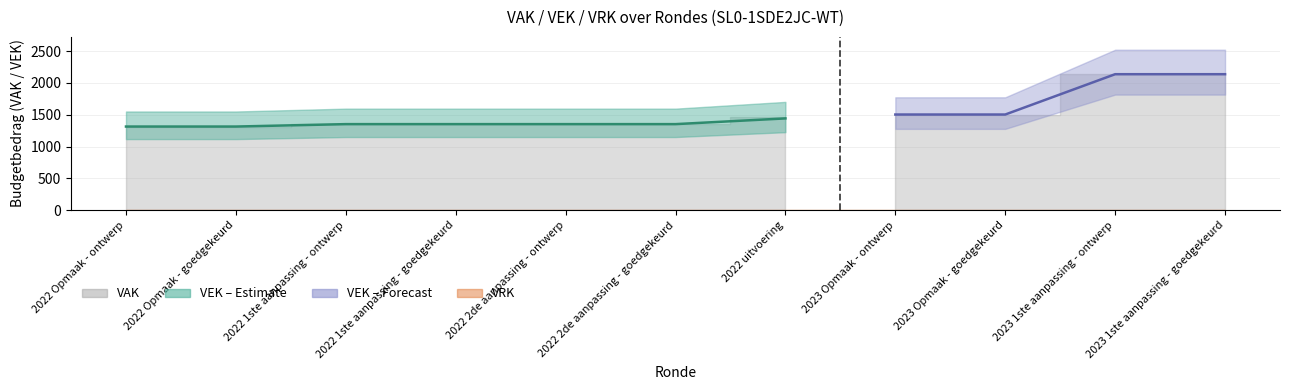

Reading right to left, list all the values displayed in this chart.

VEK: 2138	2138	1504	1504	1443	1353	1353	1353	1353	1315	1315
VRK: 0	0	0	0	0	0	0	0	0	0	0